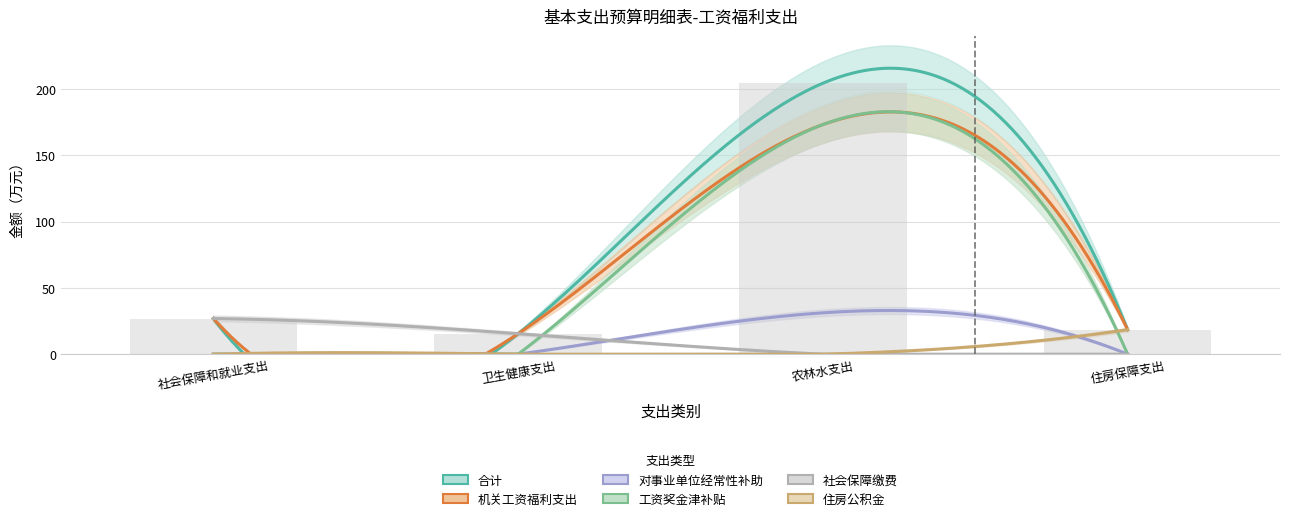

Where is 机关工资福利支出 nearest to the value 94?

社会保障和就业支出